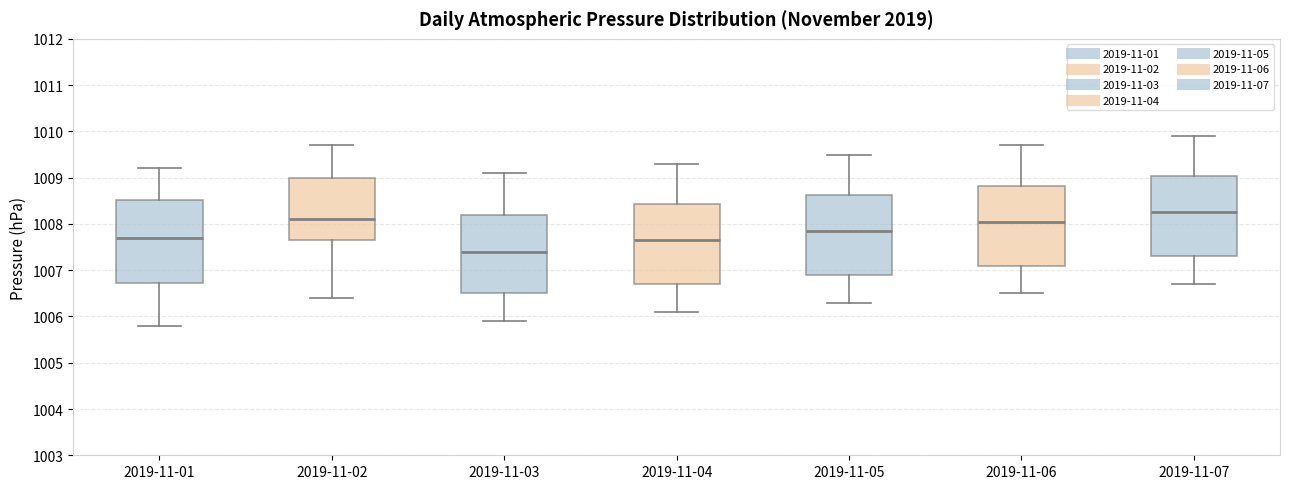

Reading left to right, transcribe this box plot: for each box, give where its median line is, the range the box spans, and where its two whiskers end, as read against the y-axis. The values are not printed on the chart, so give them approximately, as read against the axis.

2019-11-01: median 1007.7, box 1006.7 to 1008.5, whiskers 1005.8 to 1009.2
2019-11-02: median 1008.1, box 1007.7 to 1009.0, whiskers 1006.4 to 1009.7
2019-11-03: median 1007.4, box 1006.5 to 1008.2, whiskers 1005.9 to 1009.1
2019-11-04: median 1007.7, box 1006.7 to 1008.4, whiskers 1006.1 to 1009.3
2019-11-05: median 1007.9, box 1006.9 to 1008.6, whiskers 1006.3 to 1009.5
2019-11-06: median 1008.1, box 1007.1 to 1008.8, whiskers 1006.5 to 1009.7
2019-11-07: median 1008.3, box 1007.3 to 1009.0, whiskers 1006.7 to 1009.9